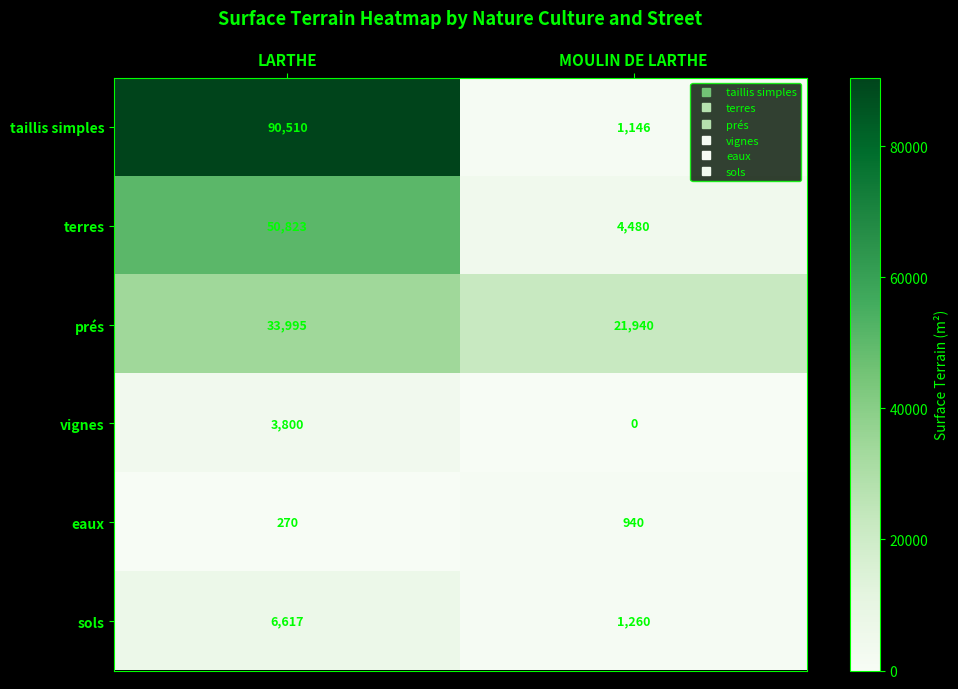

Which series changed the most between LARTHE and MOULIN DE LARTHE?

taillis simples